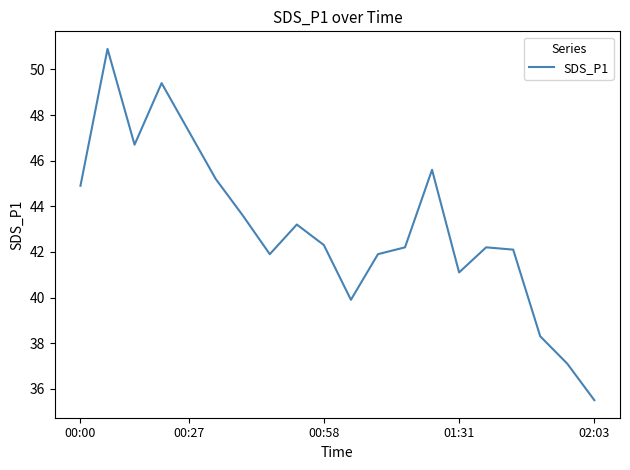

Reading right to left, transcribe all the data shown in this chart.

35.5	37.1	38.3	42.1	42.2	41.1	45.6	42.2	41.9	39.9	42.3	43.2	41.9	43.6	45.2	47.3	49.4	46.7	50.9	44.9